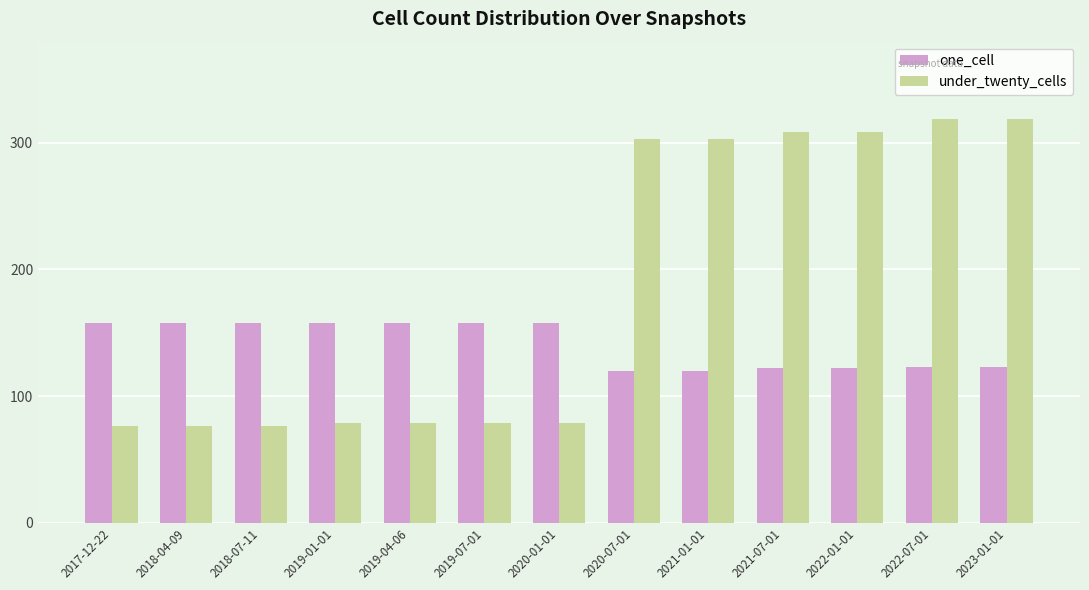

What is the lowest value of the under_twenty_cells series?

76